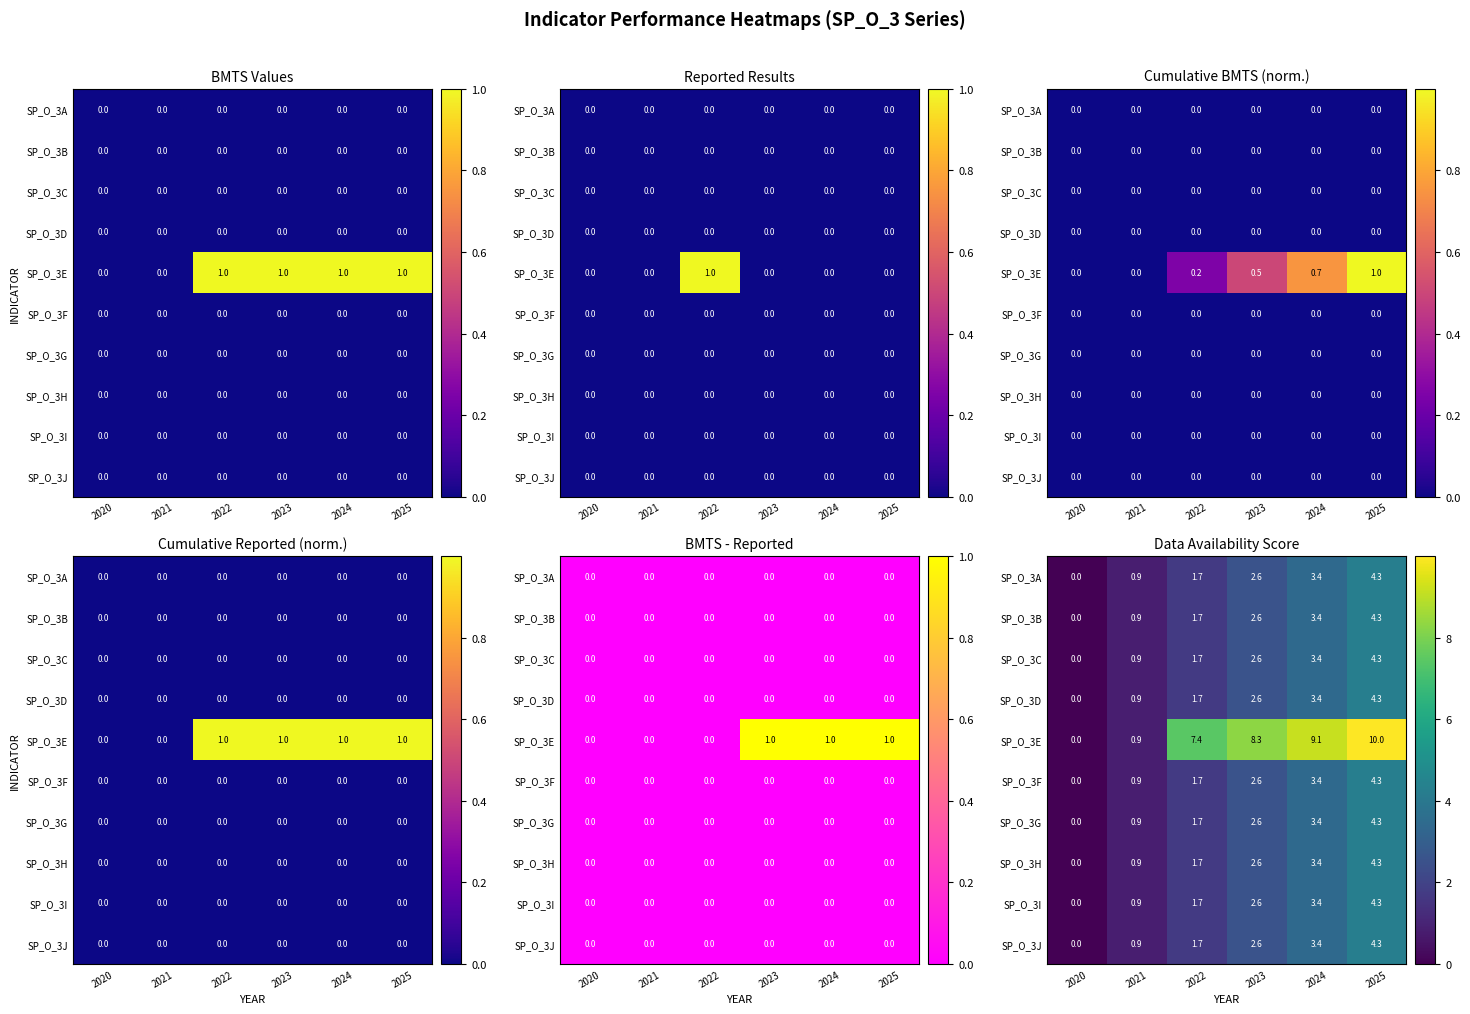

What is the difference between the SP_O_3F values at 2025 and 2021?

3.4